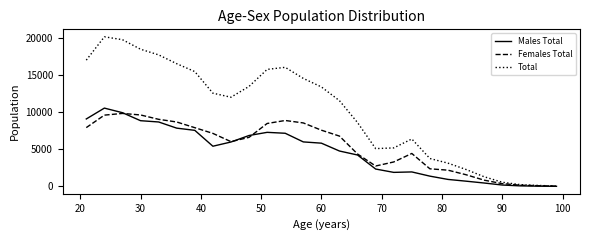

Which series has the largest range (max minus min)?

Total